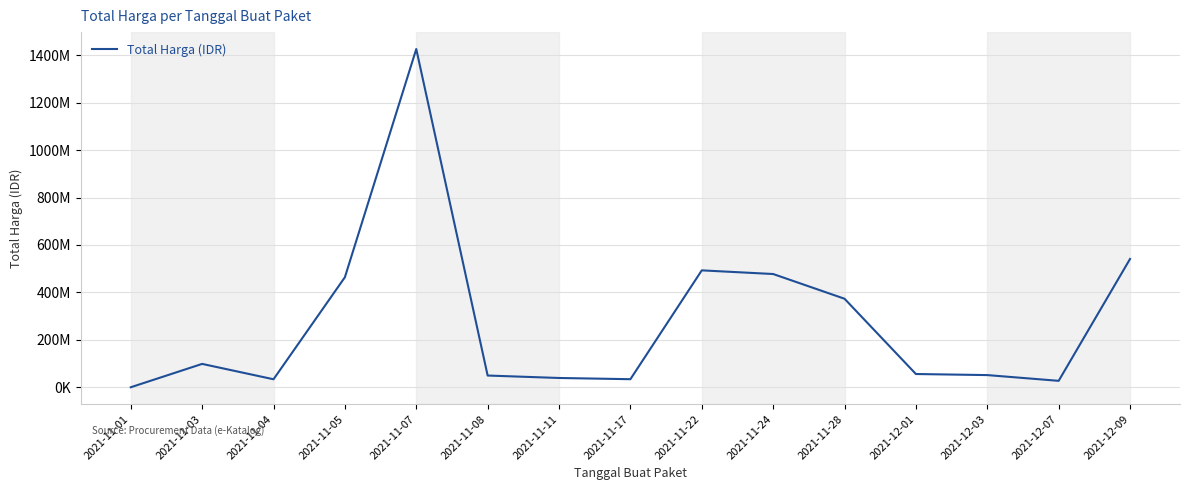

Does the chart display data point markers on the line(s)?

No